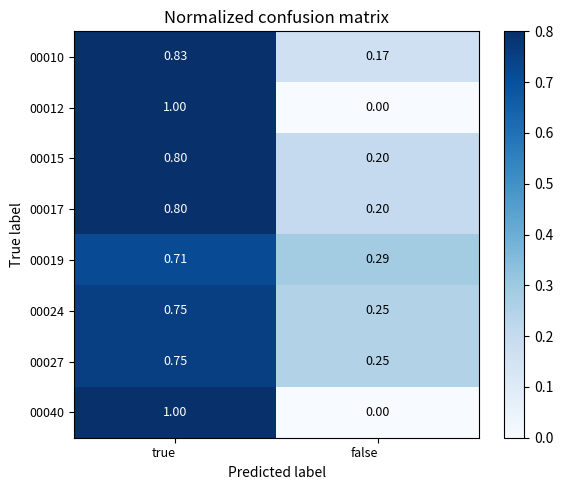

At which category is the sum across all series the highest?

true